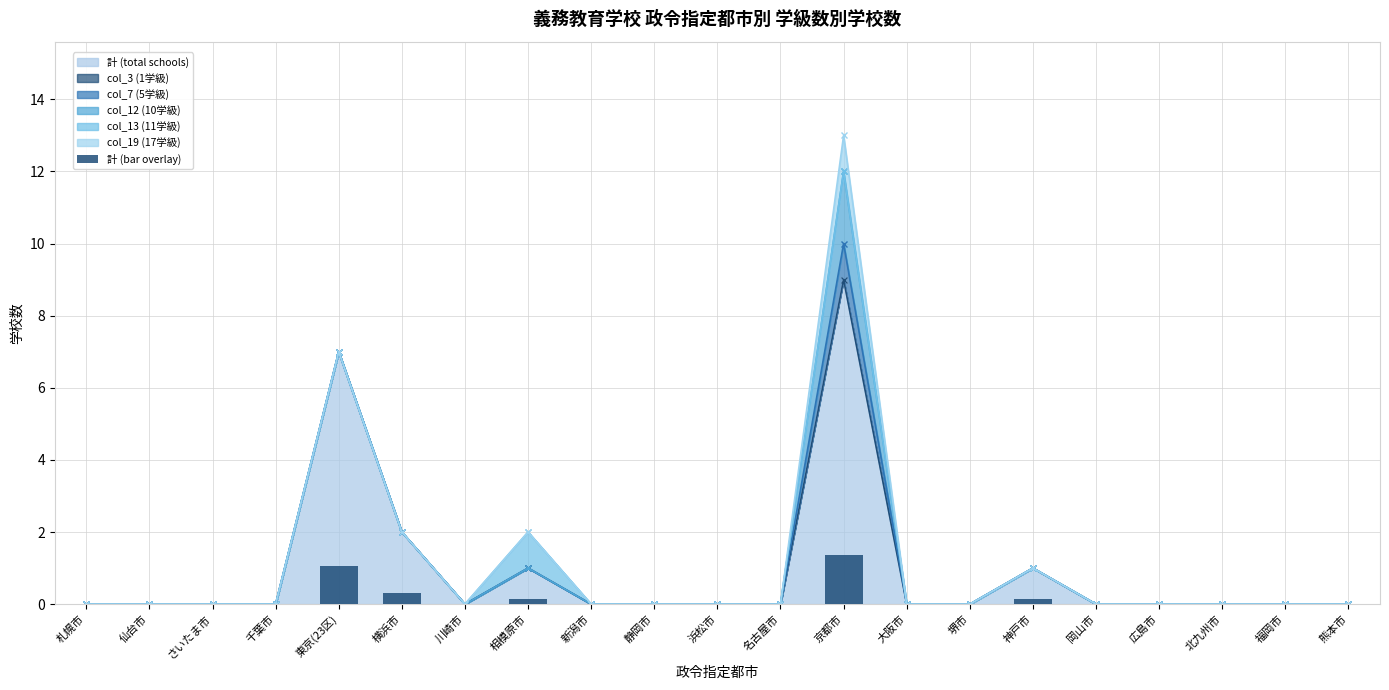

Rank the categories by value from highest to lowest.

京都市, 東京(23区), 横浜市, 相模原市, 神戸市, 札幌市, 仙台市, さいたま市, 千葉市, 川崎市, 新潟市, 静岡市, 浜松市, 名古屋市, 大阪市, 堺市, 岡山市, 広島市, 北九州市, 福岡市, 熊本市